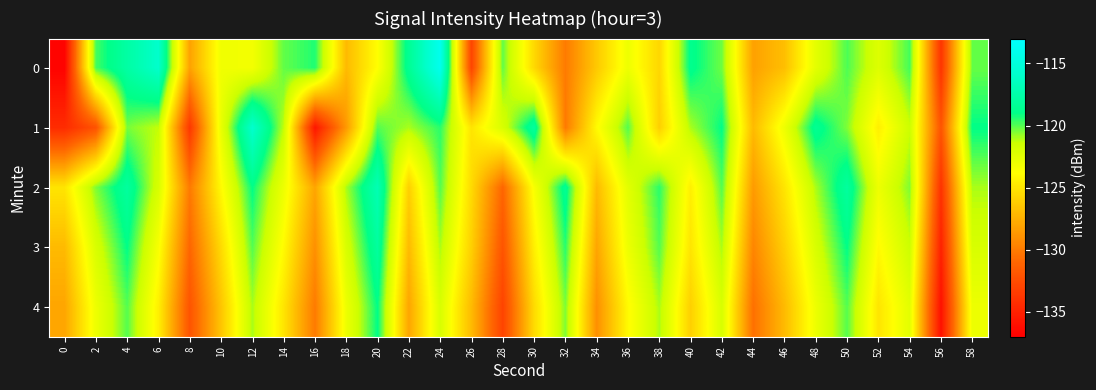

At which category is the sum across all series the highest?

4